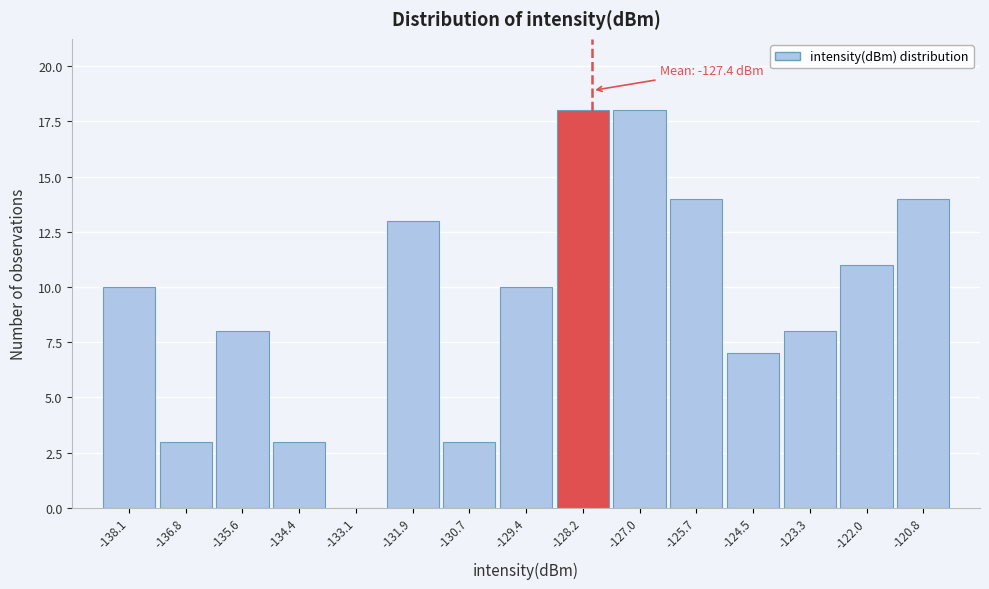

Reading right to left, transcribe all the data shown in this chart.

-120.8=14	-122.0=11	-123.3=8	-124.5=7	-125.7=14	-127.0=18	-128.2=18	-129.4=10	-130.7=3	-131.9=13	-133.1=0	-134.4=3	-135.6=8	-136.8=3	-138.1=10